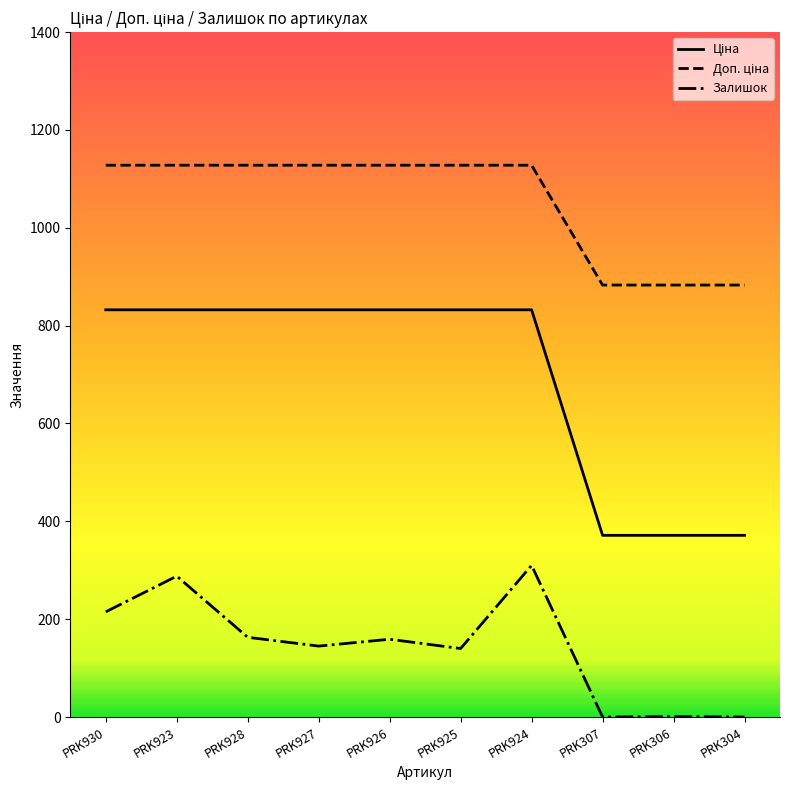

The Залишок series shows 145.0 at PRK927. True or false?

True